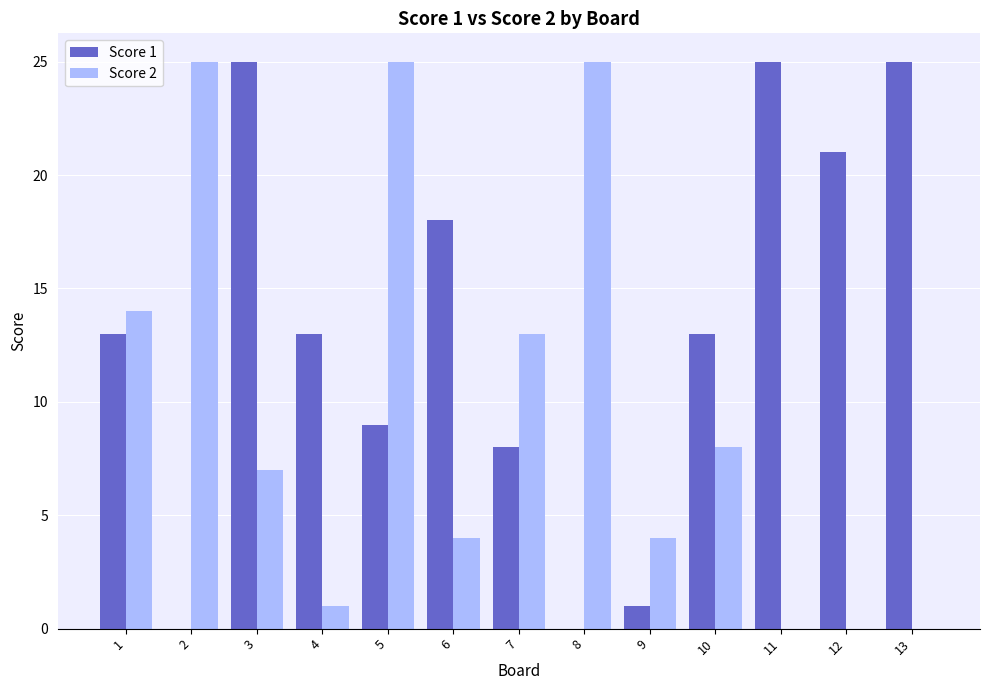

What is the sum of the Score 1 values at 13 and 5?

34